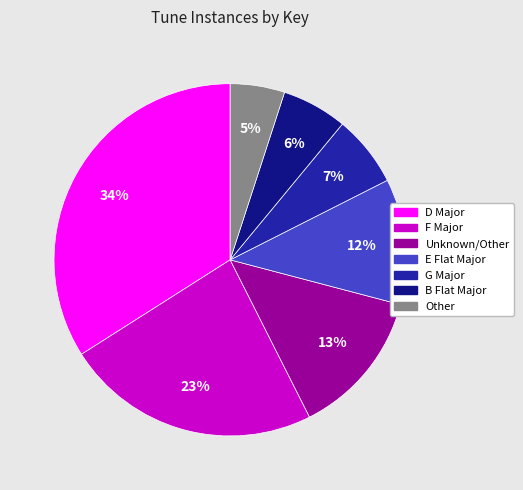

Is there any slice that represents more than half of the pie?

No